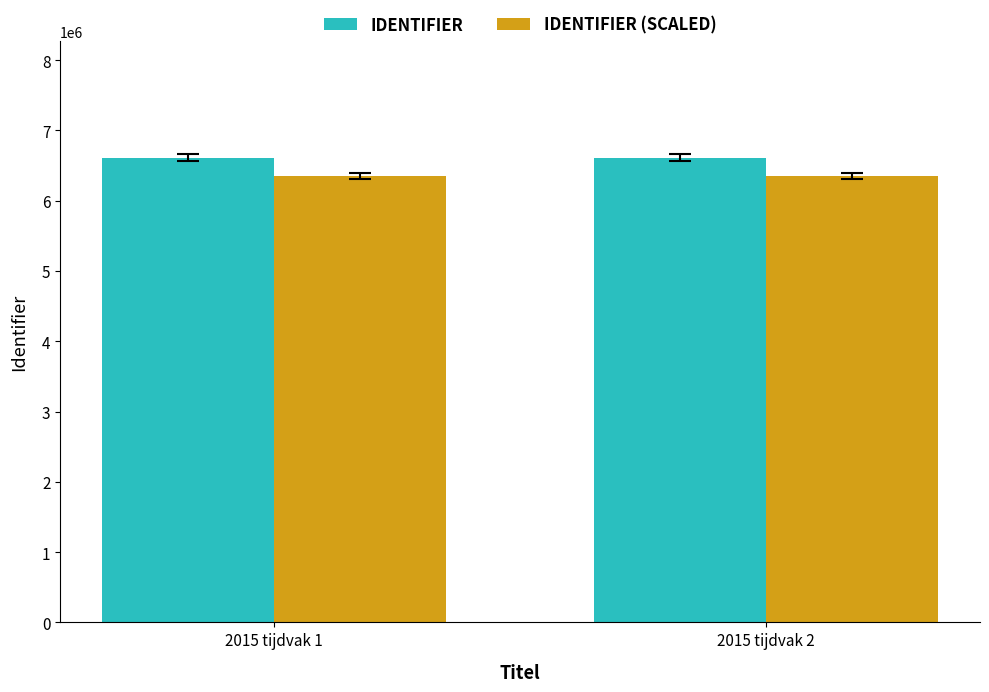

How many data points does each series have?

2